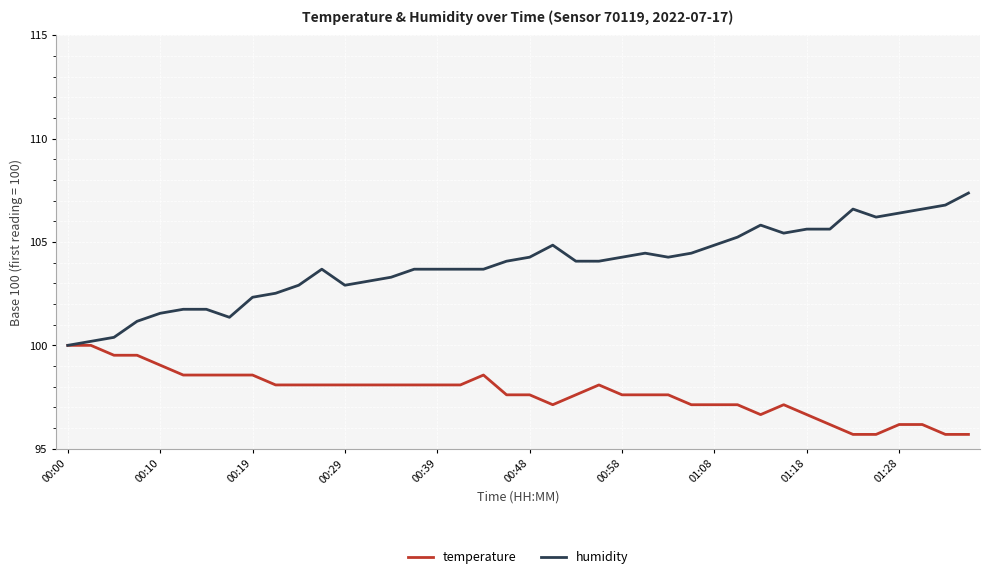

Which series has the largest range (max minus min)?

humidity